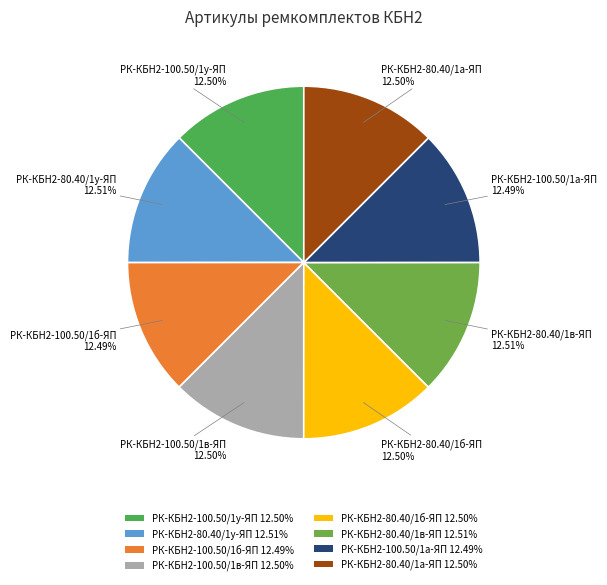

Approximately how many times larger is the value at РК-КБН2-100.50/1а-ЯП 12.49% compared to РК-КБН2-100.50/1б-ЯП 12.49%?

1.0